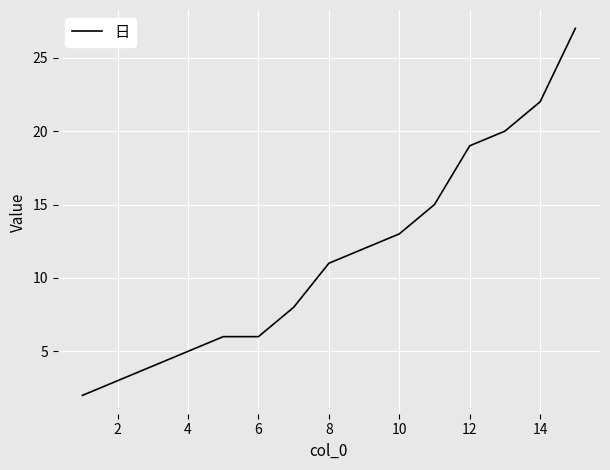

Reading left to right, transcribe all the data shown in this chart.

2	3	4	5	6	6	8	11	12	13	15	19	20	22	27